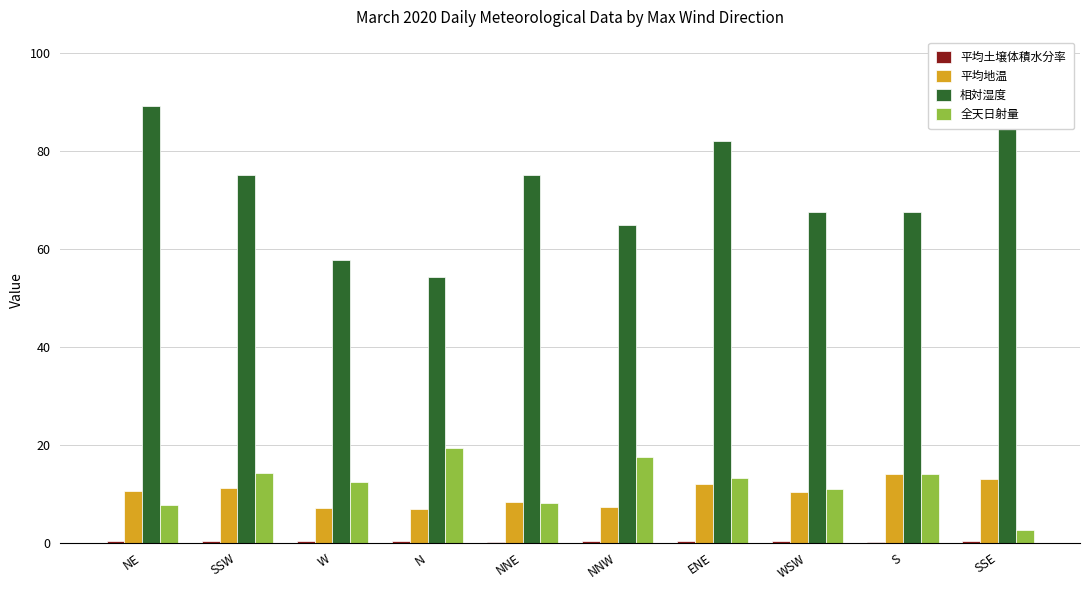

What are all the series names shown in the legend?

平均土壌体積水分率, 平均地温, 相対湿度, 全天日射量